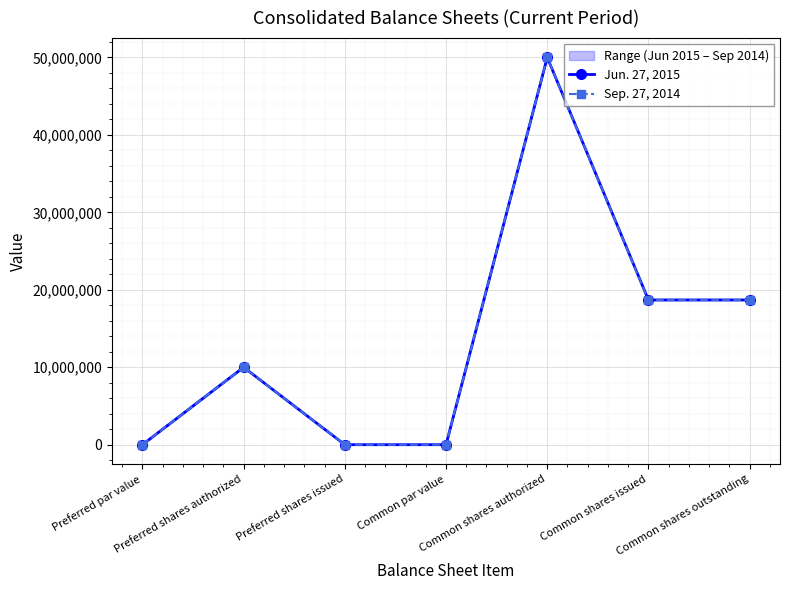

What is the label of the 5th point from the left?

Common shares authorized